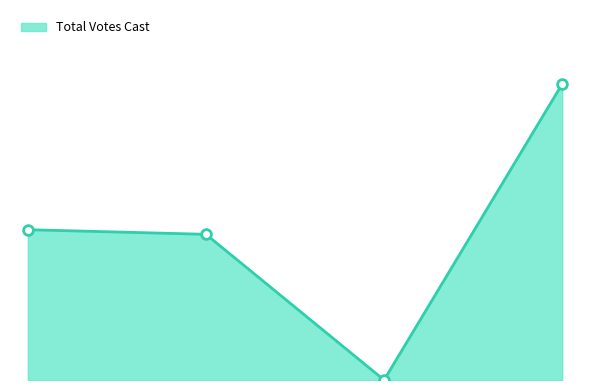

Does the chart display data point markers on the line(s)?

No